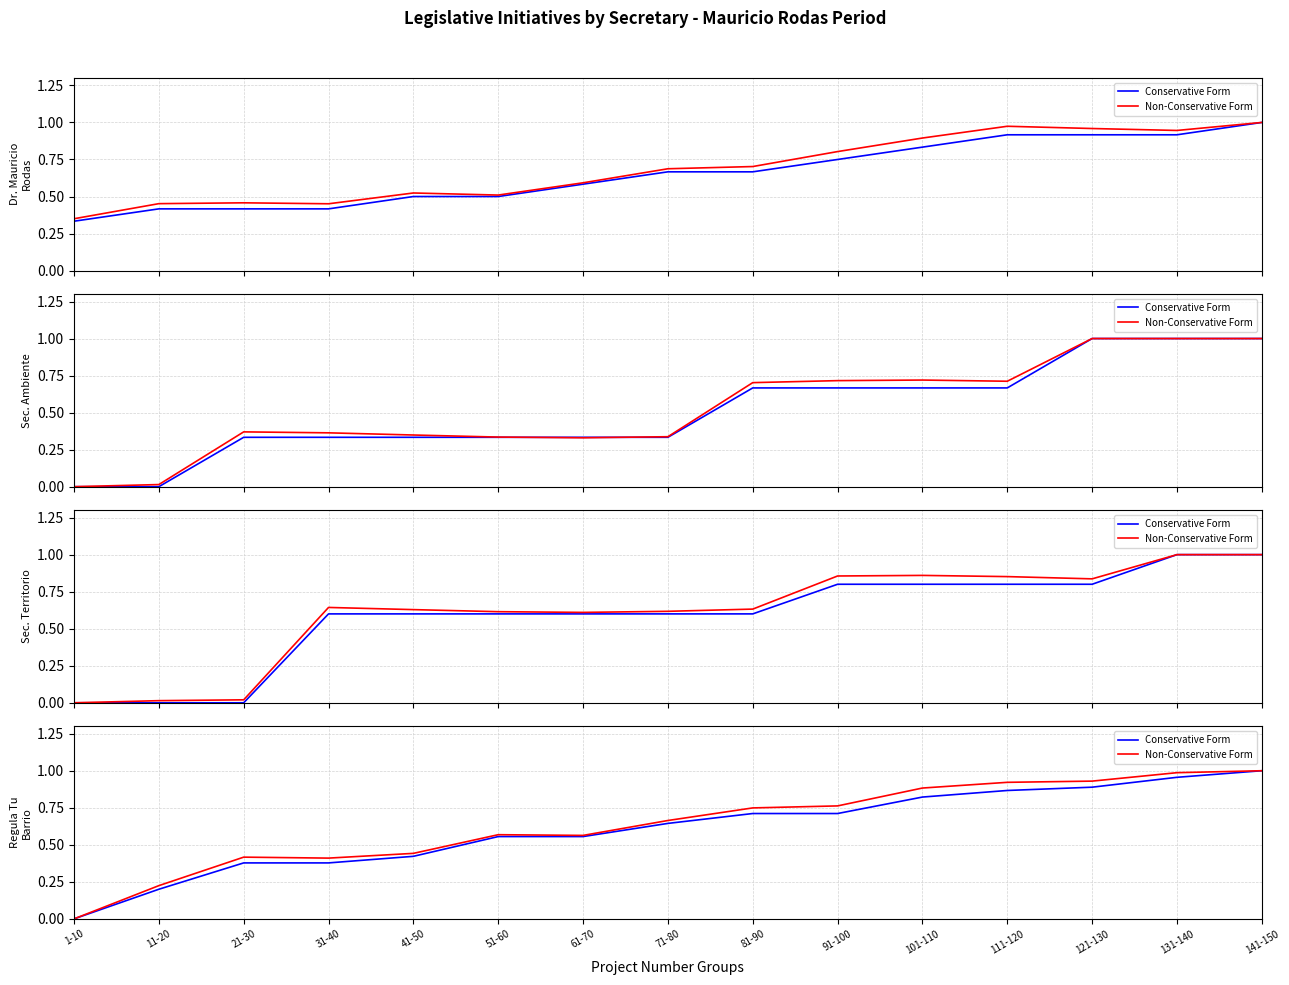

What is the spread (max minus min) of values at 111-120?

0.1